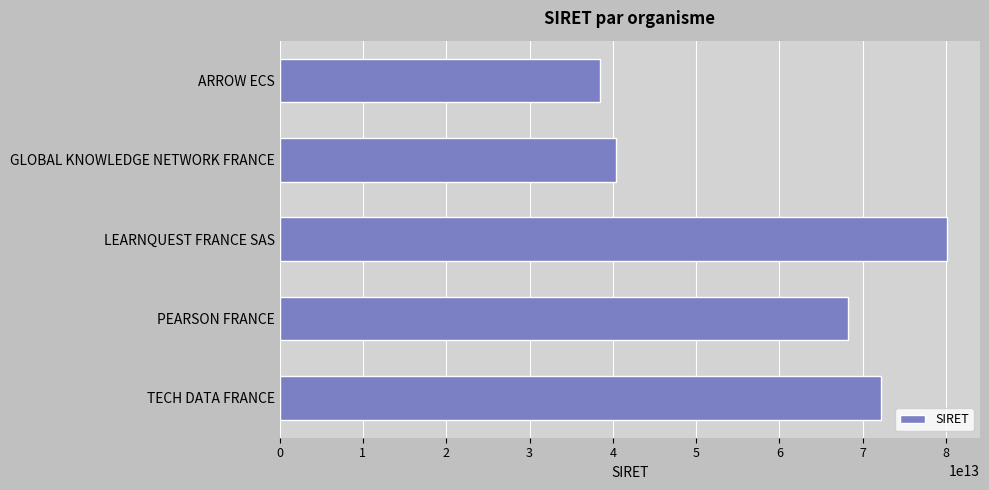

List the labels in order of value, smallest first.

ARROW ECS, GLOBAL KNOWLEDGE NETWORK FRANCE, PEARSON FRANCE, TECH DATA FRANCE, LEARNQUEST FRANCE SAS